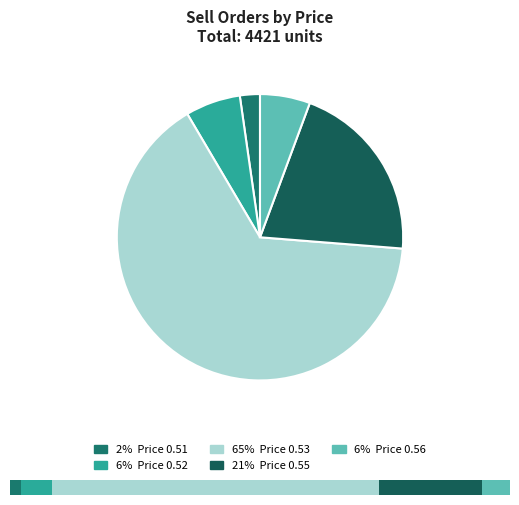

Between 0.53 and 0.56, which is larger?

0.53